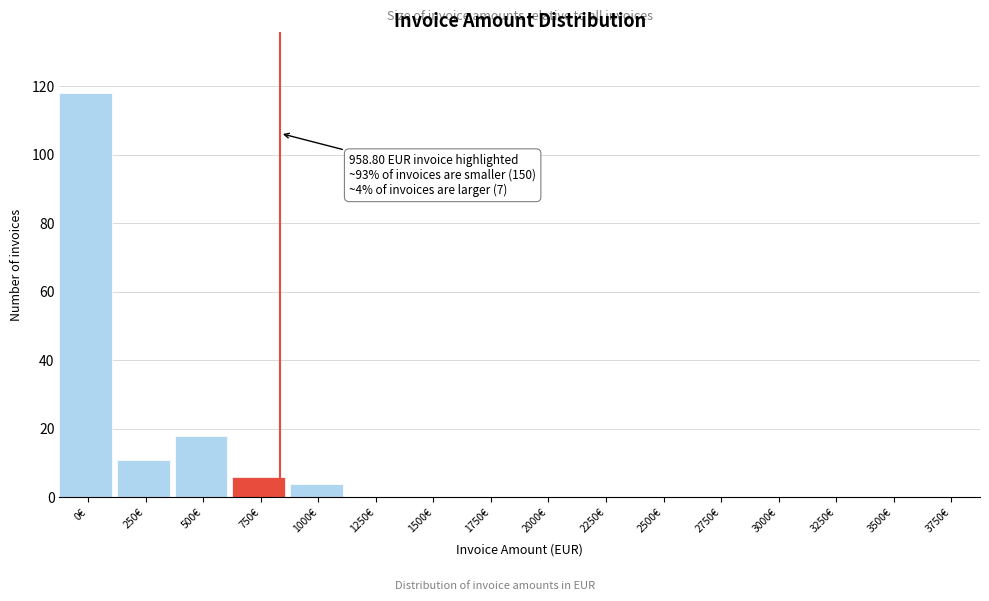

Reading left to right, transcribe all the data shown in this chart.

0€=118	250€=11	500€=18	750€=6	1000€=4	1250€=0	1500€=0	1750€=0	2000€=0	2250€=0	2500€=0	2750€=0	3000€=0	3250€=0	3500€=0	3750€=0